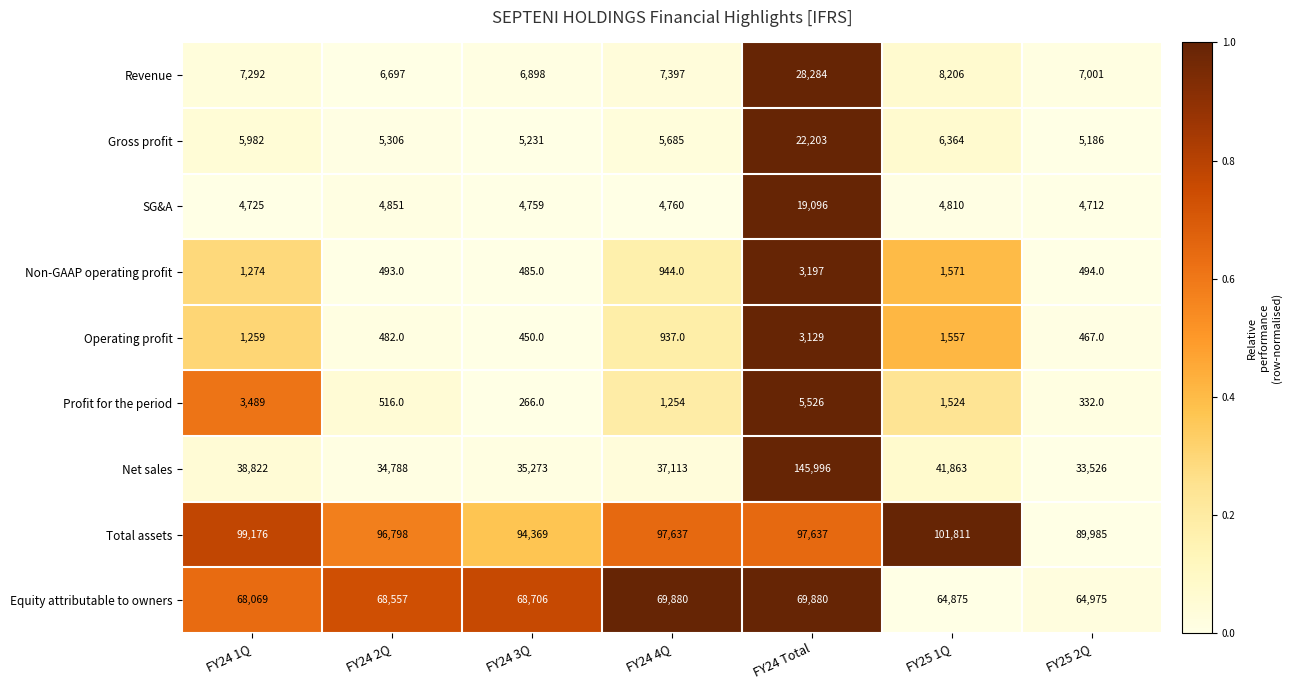

True or false: SG&A has a value of 5735 at FY24 Total.

False